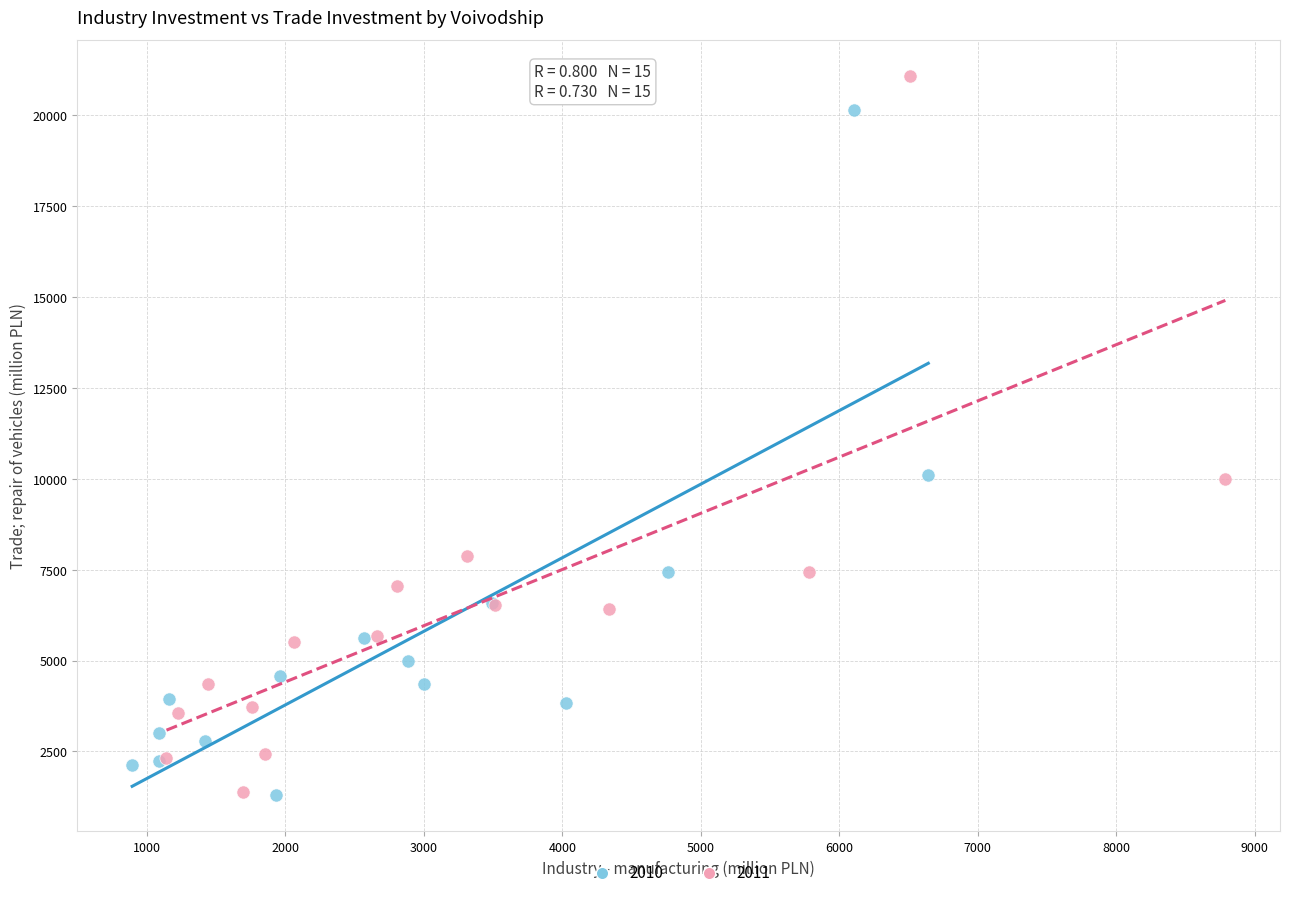

Which series reaches the maximum Y coordinate?

2011